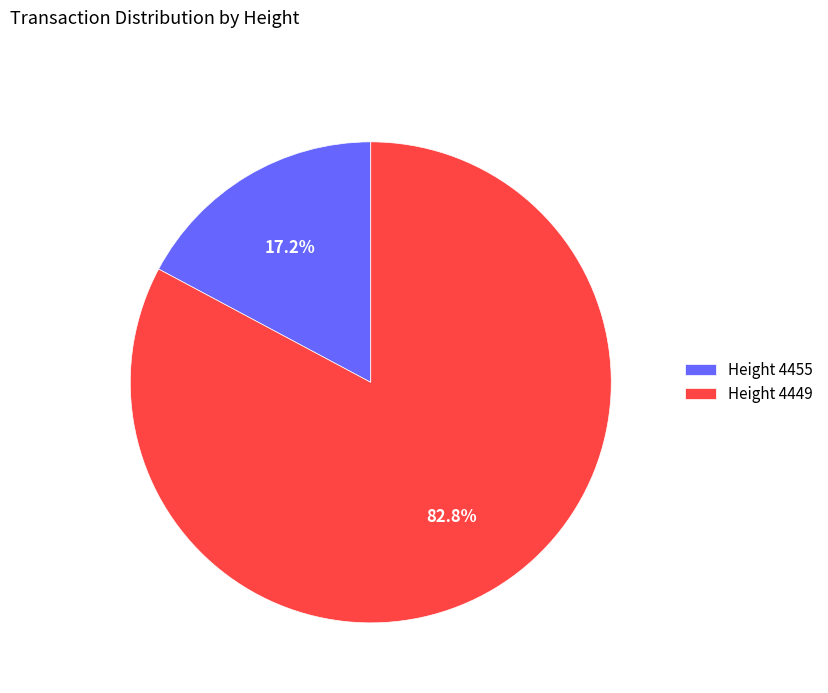

What is the ratio of the value at Height 4449 to the value at Height 4455?

4.8